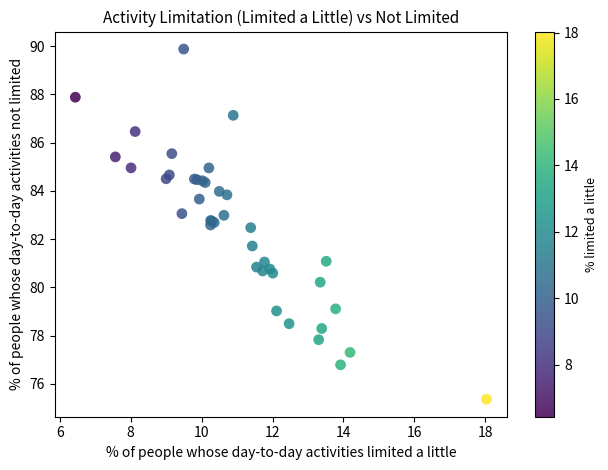

What Y value in the scatter plot is closest to 82?

81.7